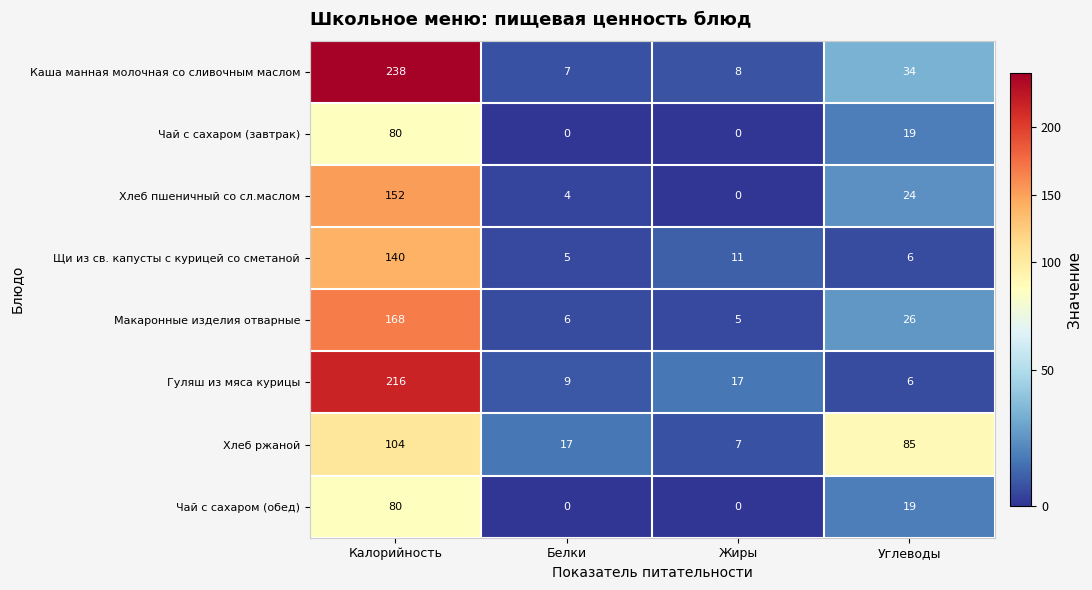

Where is Чай с сахаром (обед) nearest to the value 40?

Углеводы